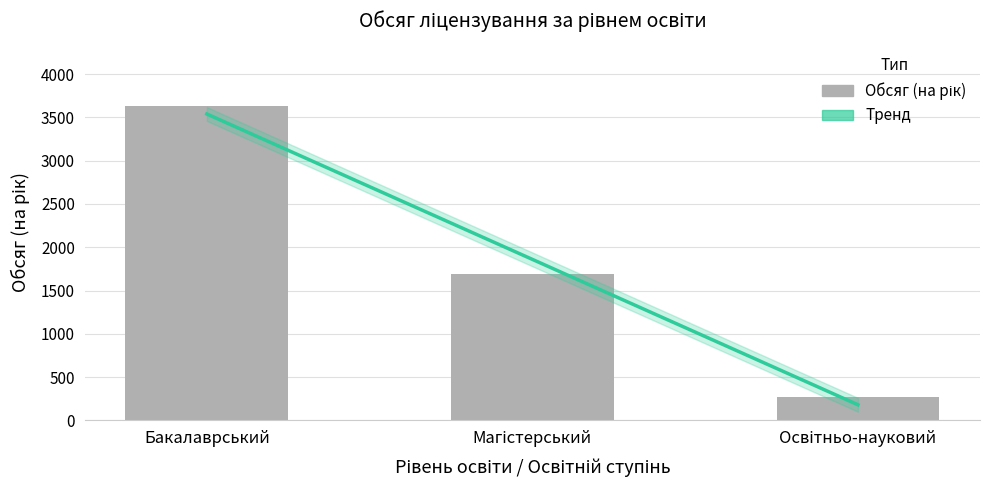

What is the ratio of the value at Магістерський to the value at Бакалаврський?

0.5